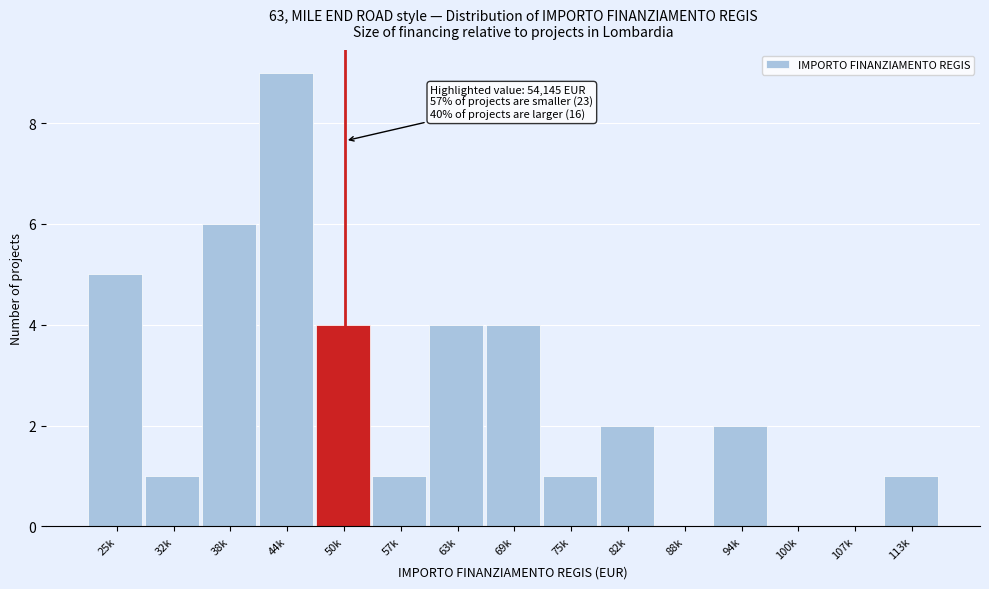

Reading left to right, what are all the values shown in this chart?

25k=5	32k=1	38k=6	44k=9	50k=4	57k=1	63k=4	69k=4	75k=1	82k=2	88k=0	94k=2	100k=0	107k=0	113k=1